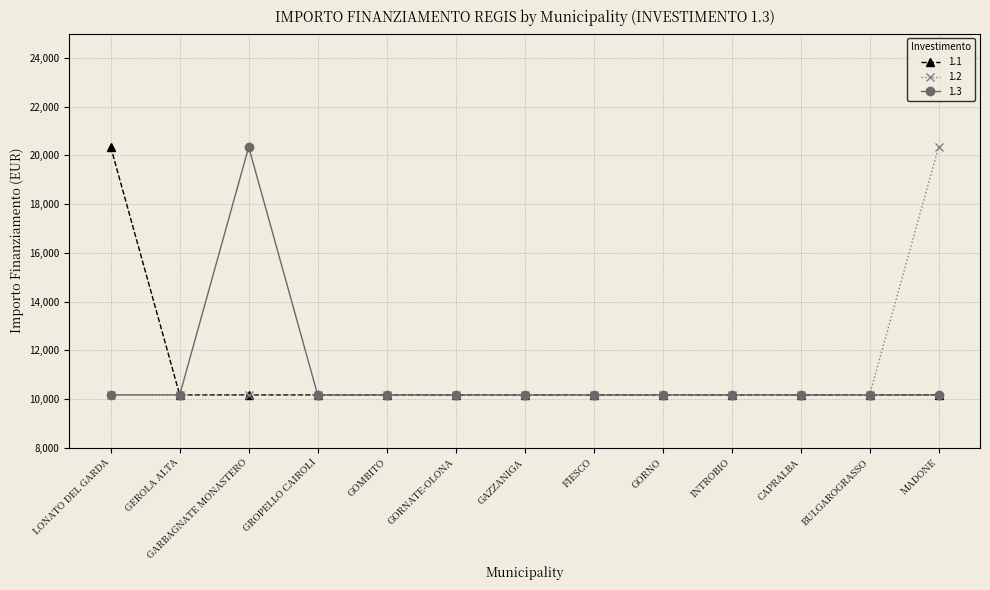

The 1.1 series shows 10172 at GORNATE-OLONA. True or false?

True